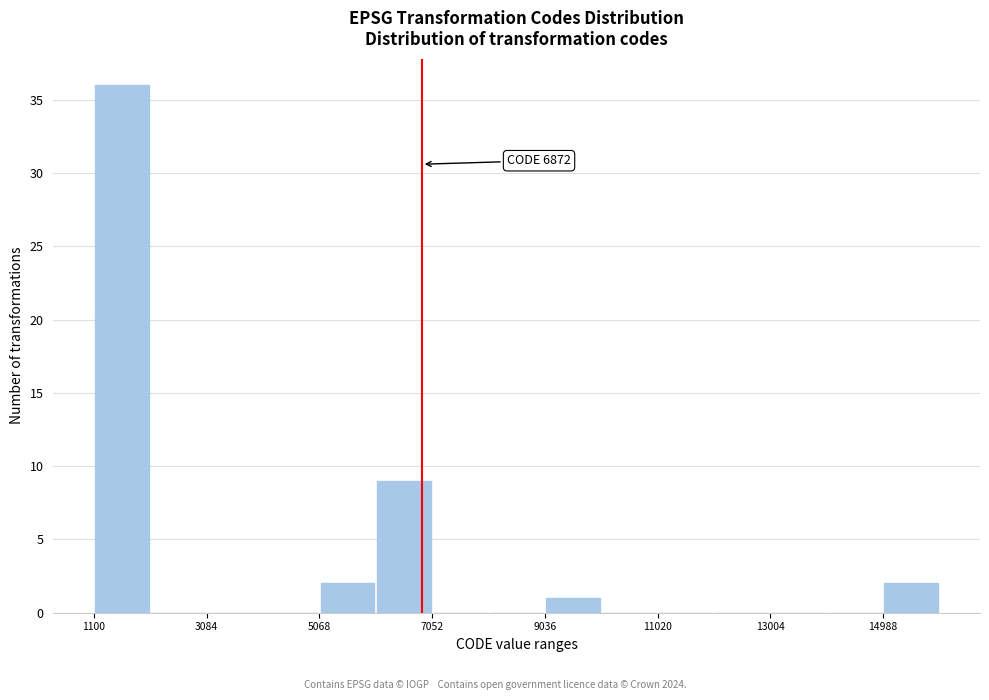

Over which range of the x-axis is the bar tallest?

1200 to 2000